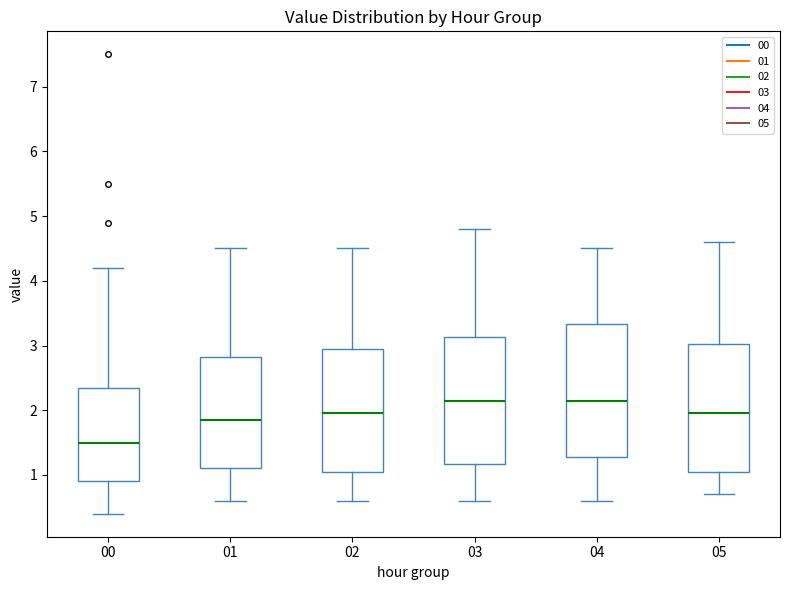

Reading left to right, read every box against the y-axis: the position of its median line, the range the box covers, and the ends of its whiskers. The values are not printed on the chart, so give them approximately, as read against the axis.

00: median 1.5, box 0.9 to 2.4, whiskers 0.4 to 4.2
01: median 1.9, box 1.1 to 2.8, whiskers 0.6 to 4.5
02: median 2.0, box 1.1 to 3.0, whiskers 0.6 to 4.5
03: median 2.2, box 1.2 to 3.1, whiskers 0.6 to 4.8
04: median 2.2, box 1.3 to 3.3, whiskers 0.6 to 4.5
05: median 2.0, box 1.1 to 3.0, whiskers 0.7 to 4.6